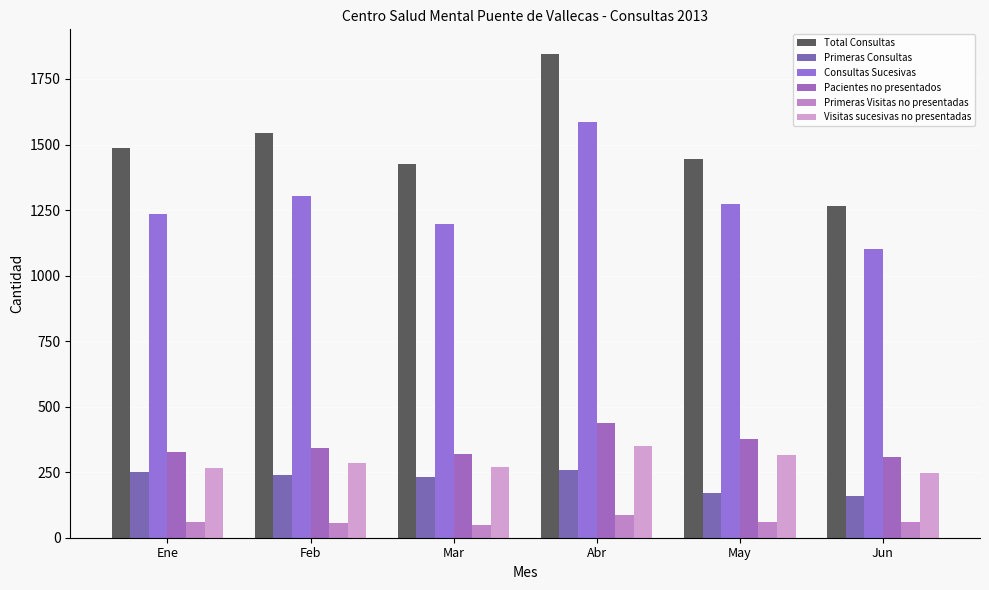

How many bars are there in each group?

6